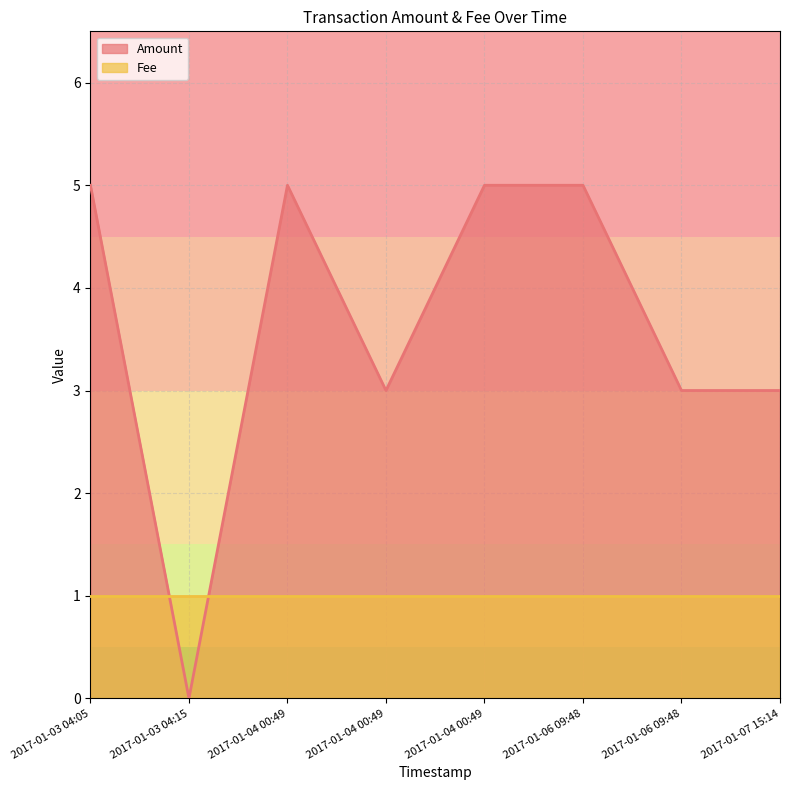

Reading left to right, what are all the values shown in this chart?

Amount: 2017-01-07 15:14=3	2017-01-06 09:48=3	2017-01-06 09:48=5	2017-01-04 00:49=5	2017-01-04 00:49=3	2017-01-04 00:49=5	2017-01-03 04:15=0	2017-01-03 04:05=5
Fee: 2017-01-07 15:14=1	2017-01-06 09:48=1	2017-01-06 09:48=1	2017-01-04 00:49=1	2017-01-04 00:49=1	2017-01-04 00:49=1	2017-01-03 04:15=1	2017-01-03 04:05=1